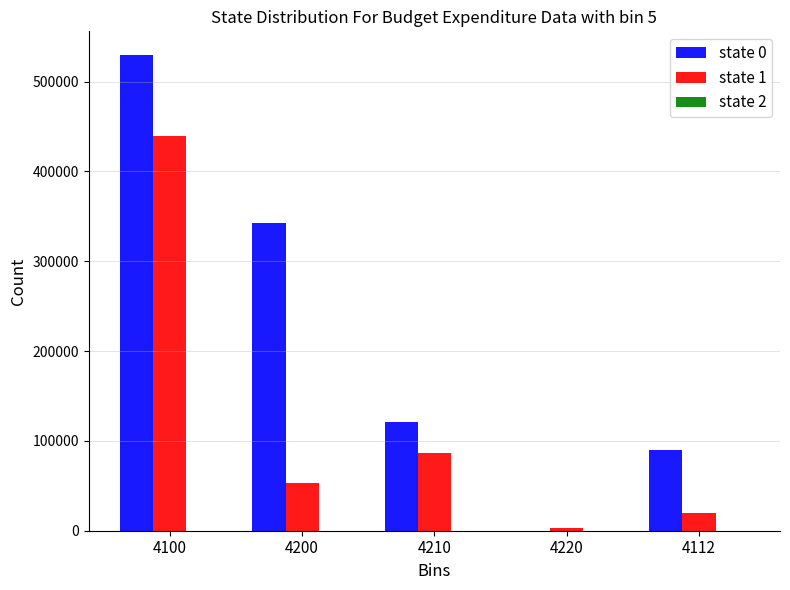

What is the sum of the state 0 values at 4200 and 4210?

463750.0